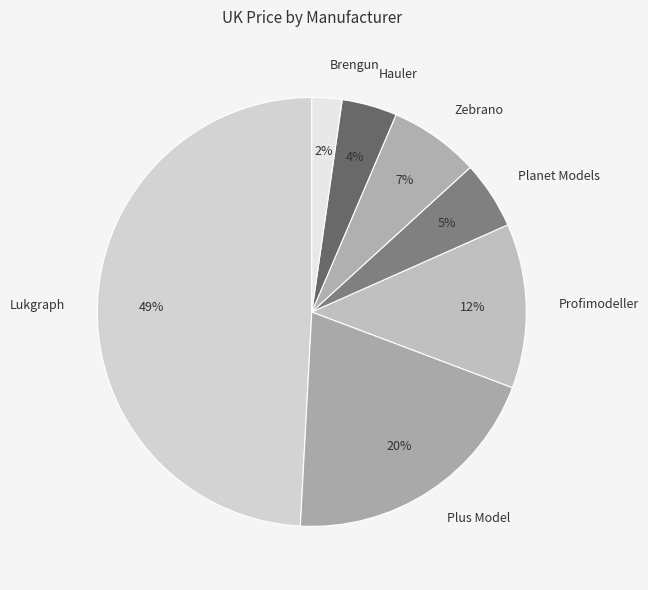

Is the sum of Lukgraph and Profimodeller greater than half?

Yes